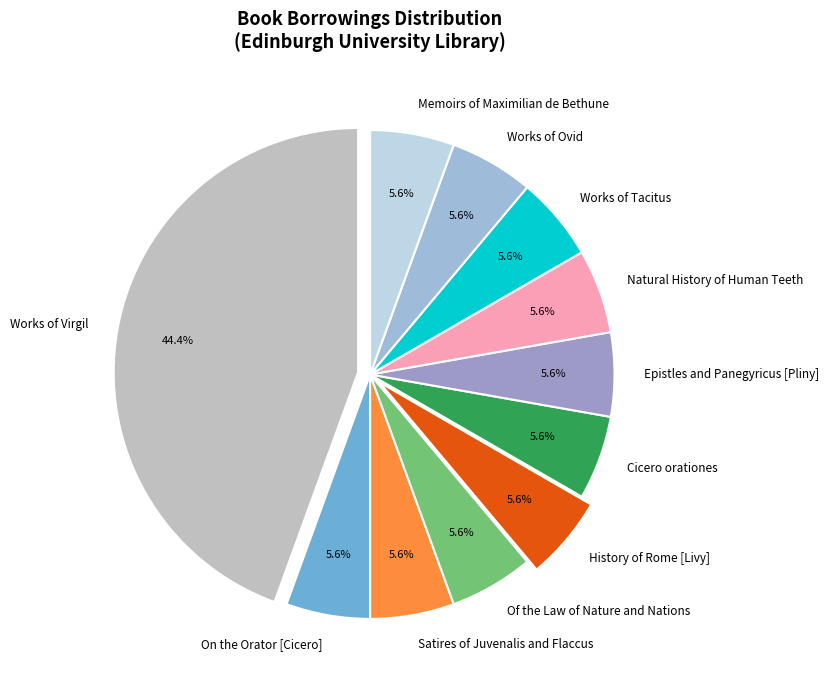

To the nearest percent, what portion does Works of Tacitus represent?

6%